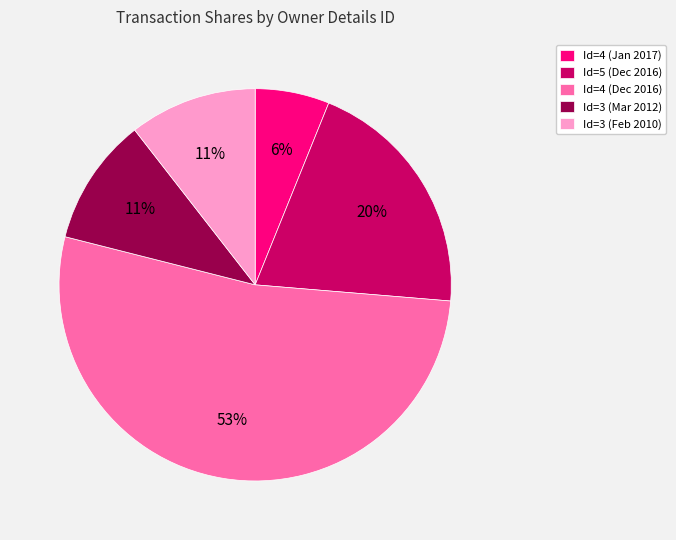

What percentage is the Id=3 (Mar 2012) slice, to the nearest percent?

11%